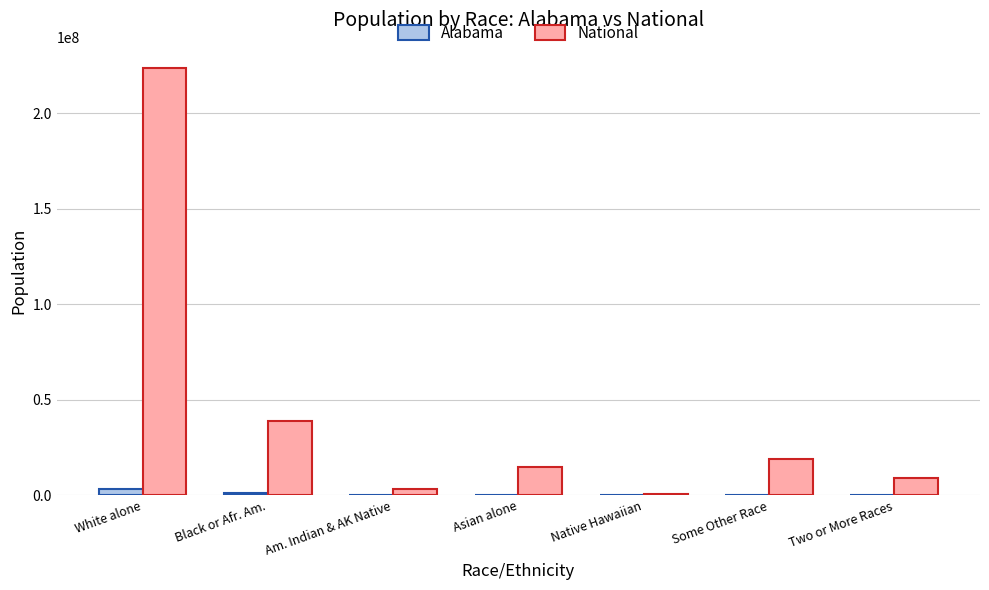

Where is Alabama nearest to the value 1639225?

Black or Afr. Am.